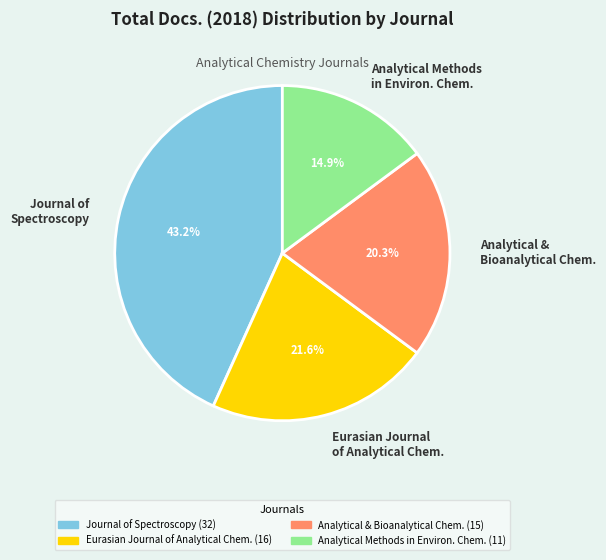

Which category has the smallest portion of the pie?

Analytical Methods in Environ. Chem.